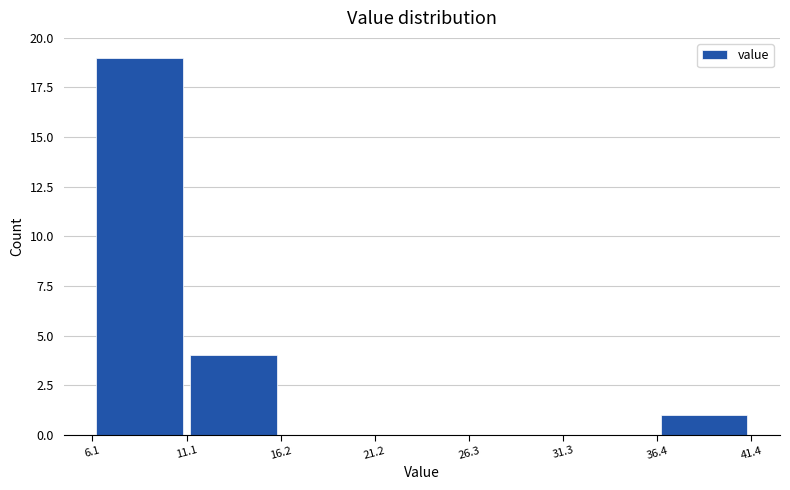

Over which range of the x-axis is the bar tallest?

6.1 to 11.1